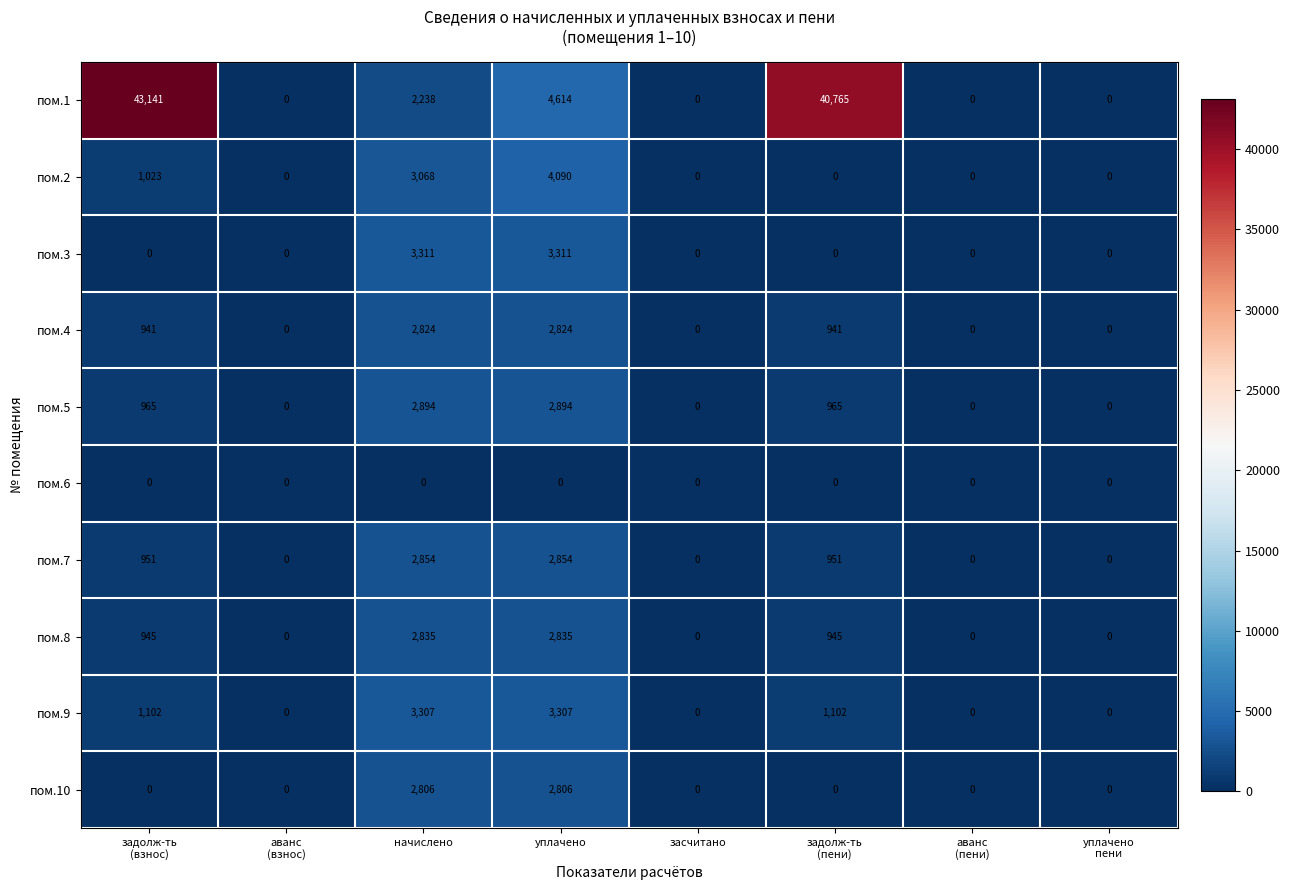

What is the maximum value shown in the chart?

43141